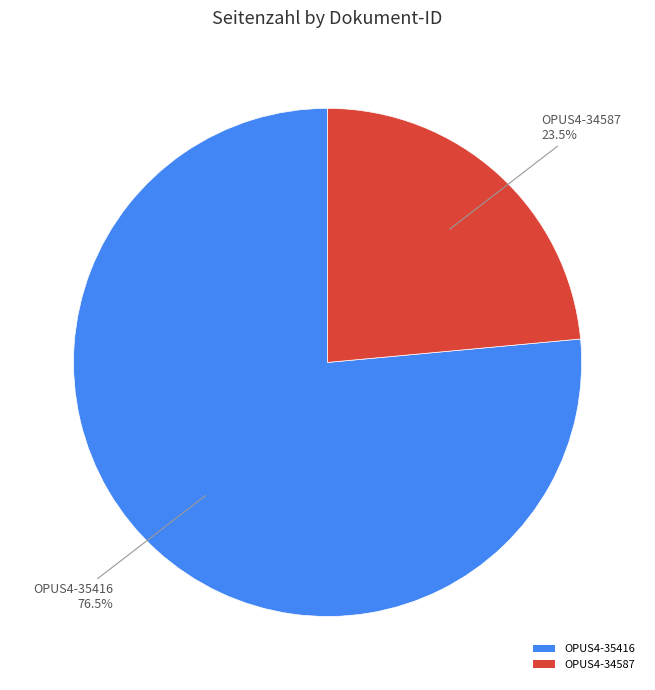

Which category accounts for the majority?

OPUS4-35416